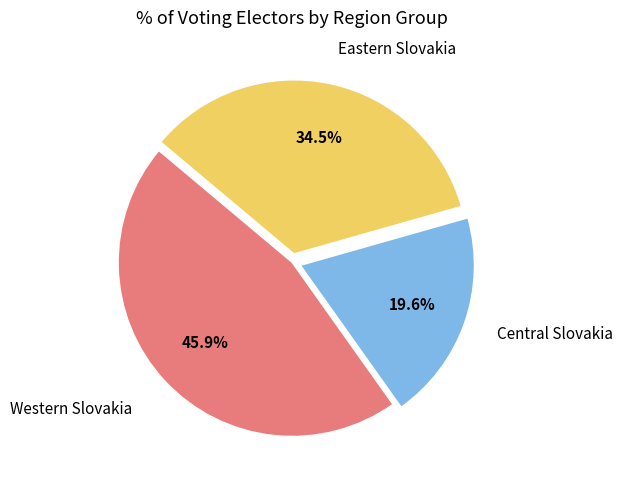

How many segments does this pie chart have?

3